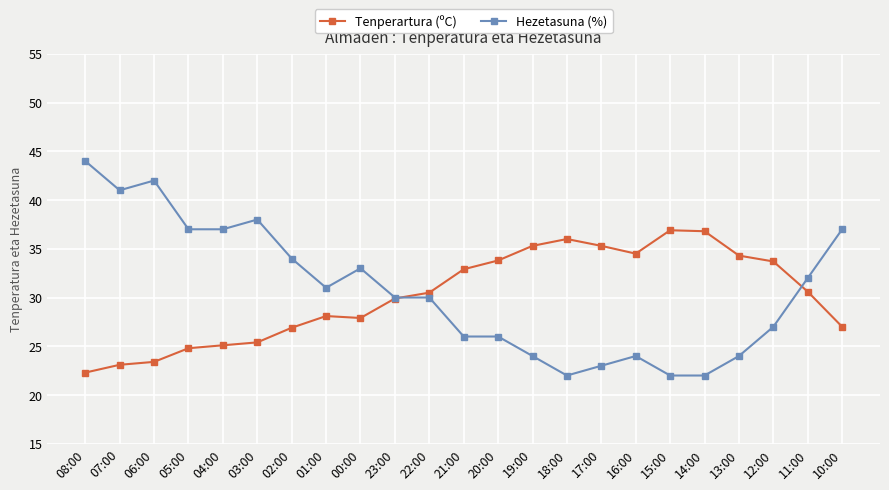

Where is the first local maximum for Hezetasuna (%)?

06:00